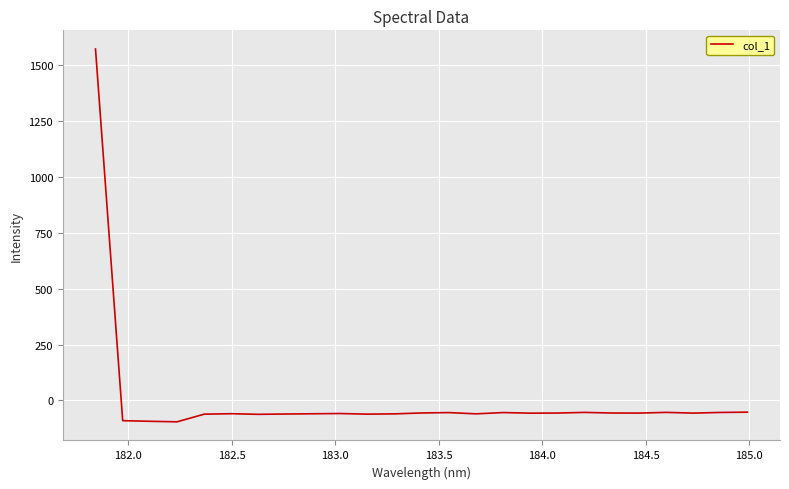

What is the greatest value displayed?

1570.4